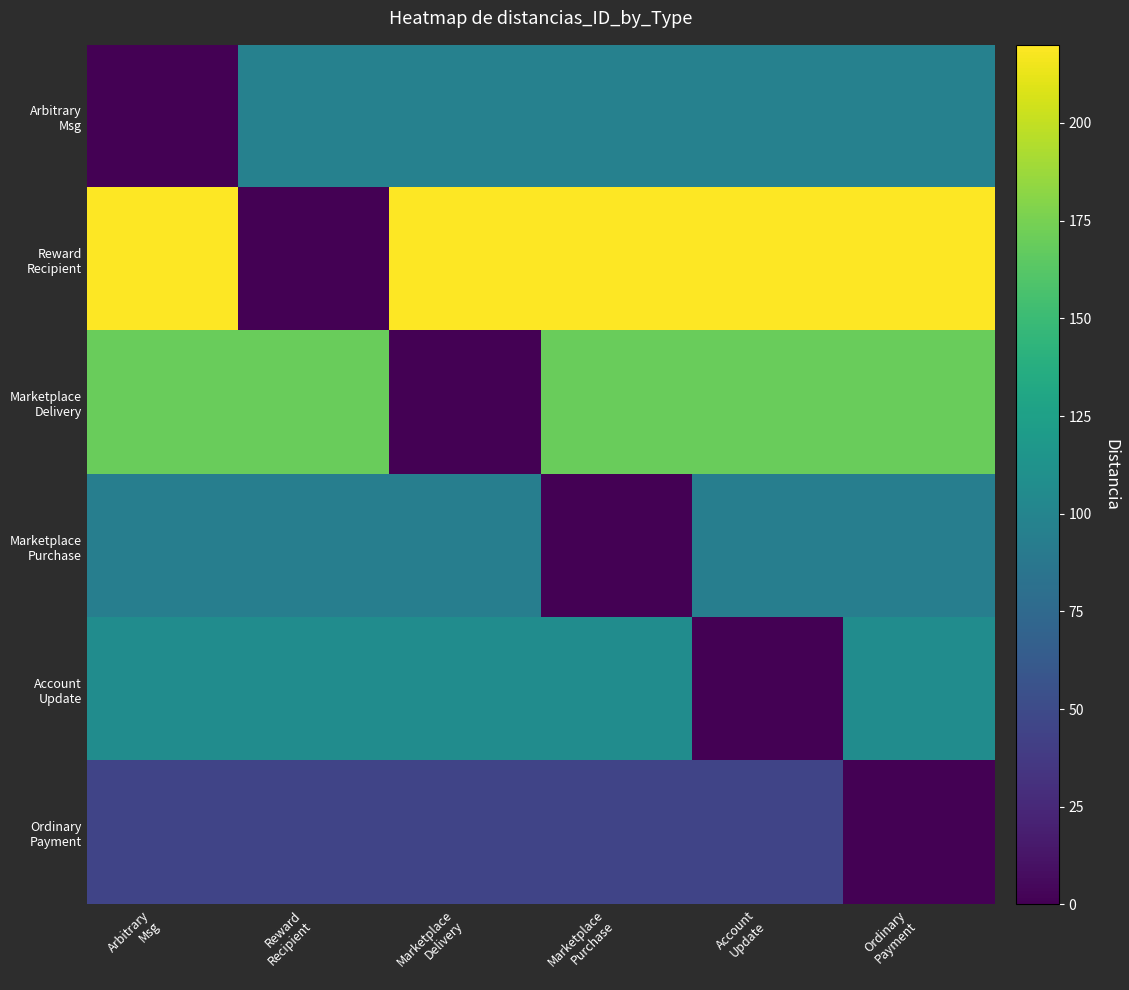

At how many categories does at least one series exceed 107?

6